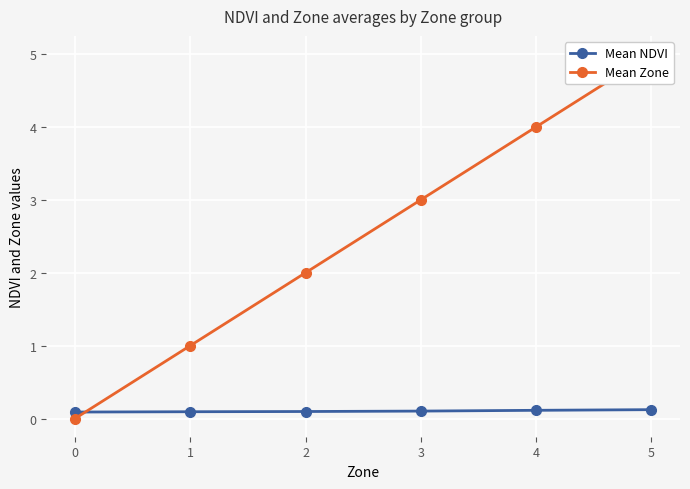

What is the difference between the highest and lowest values at 2?

1.9